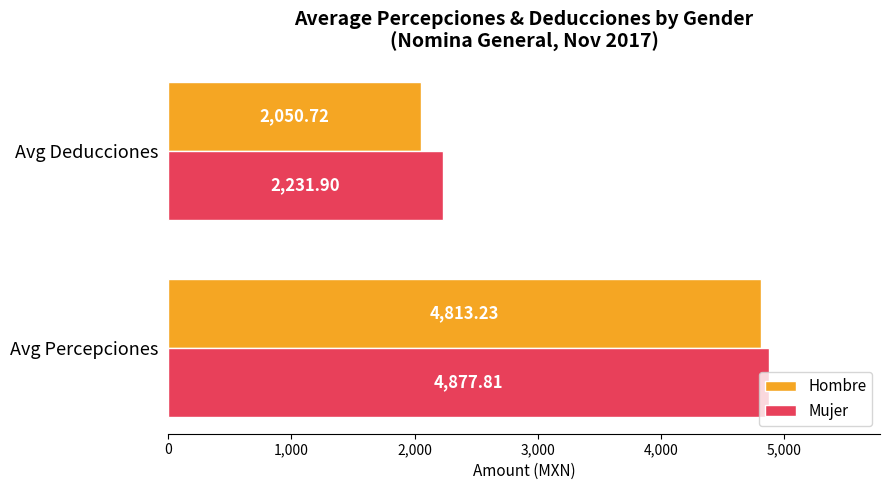

At which category is the sum across all series the highest?

Avg Percepciones